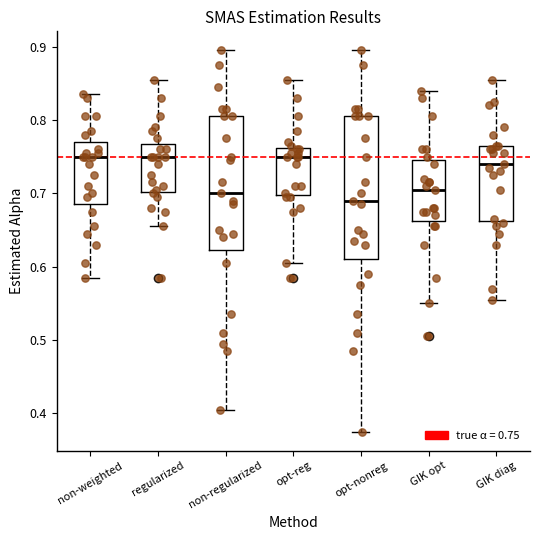

Reading left to right, transcribe this box plot: for each box, give where its median line is, the range the box spans, and where its two whiskers end, as read against the y-axis. The values are not printed on the chart, so give them approximately, as read against the axis.

non-weighted: median 0.75, box 0.69 to 0.77, whiskers 0.59 to 0.84
regularized: median 0.75, box 0.70 to 0.77, whiskers 0.66 to 0.86
non-regularized: median 0.70, box 0.62 to 0.81, whiskers 0.41 to 0.90
opt-reg: median 0.75, box 0.70 to 0.76, whiskers 0.61 to 0.86
opt-nonreg: median 0.69, box 0.61 to 0.81, whiskers 0.38 to 0.90
GIK opt: median 0.71, box 0.66 to 0.75, whiskers 0.55 to 0.84
GIK diag: median 0.74, box 0.66 to 0.77, whiskers 0.56 to 0.86